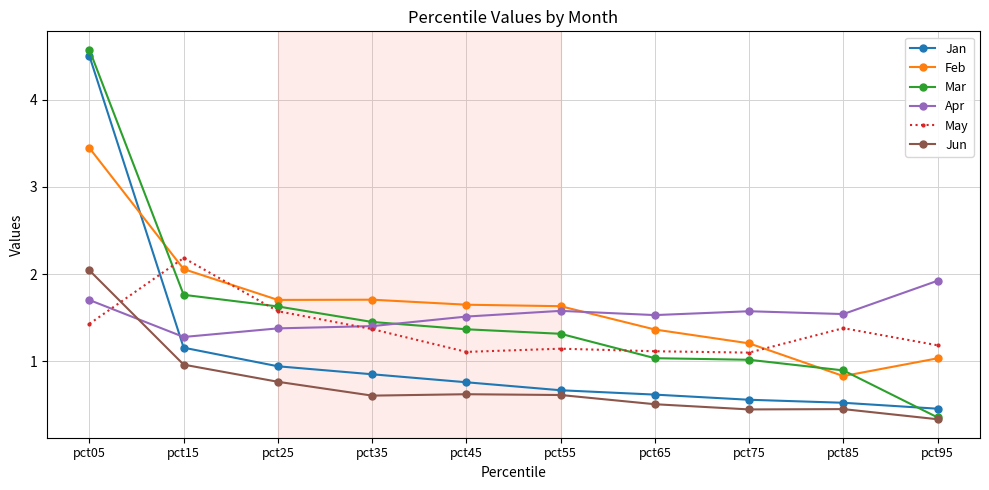

Which series has the largest range (max minus min)?

Mar